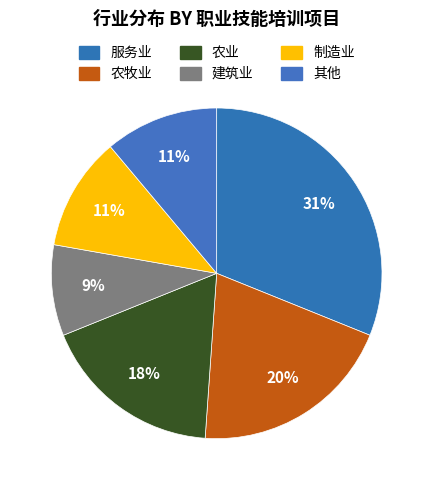

The 服务业 slice represents 31% of the pie. True or false?

True